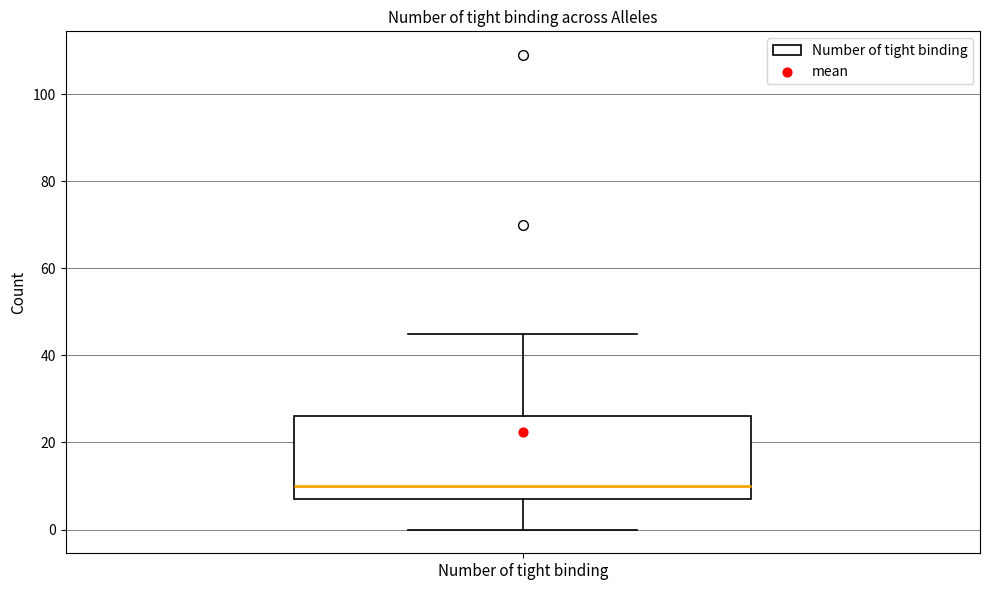

Transcribe this box plot: give where the median line is, the range the box spans, and where the two whiskers end, as read against the y-axis. The values are not printed on the chart, so give them approximately, as read against the axis.

median 10, box 8 to 26, whiskers 0 to 46